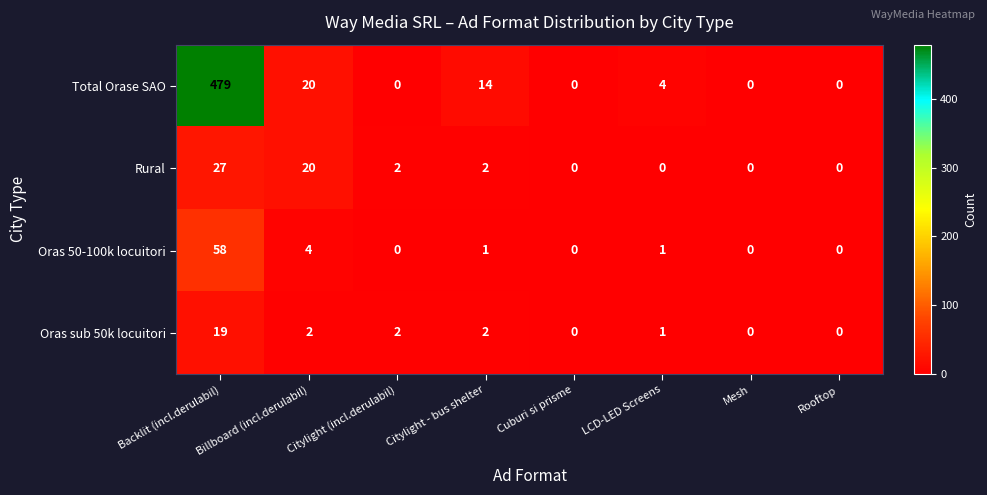

At which category is the sum across all series the highest?

Backlit (incl.derulabil)